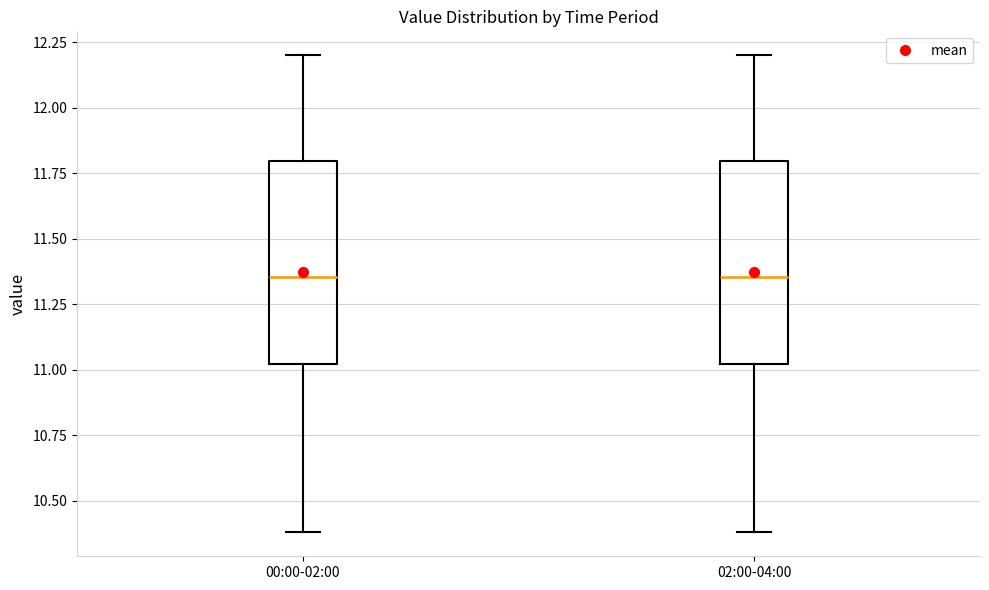

Reading left to right, read every box against the y-axis: the position of its median line, the range the box covers, and the ends of its whiskers. The values are not printed on the chart, so give them approximately, as read against the axis.

00:00-02:00: median 11.35, box 11.00 to 11.80, whiskers 10.40 to 12.20
02:00-04:00: median 11.35, box 11.00 to 11.80, whiskers 10.40 to 12.20